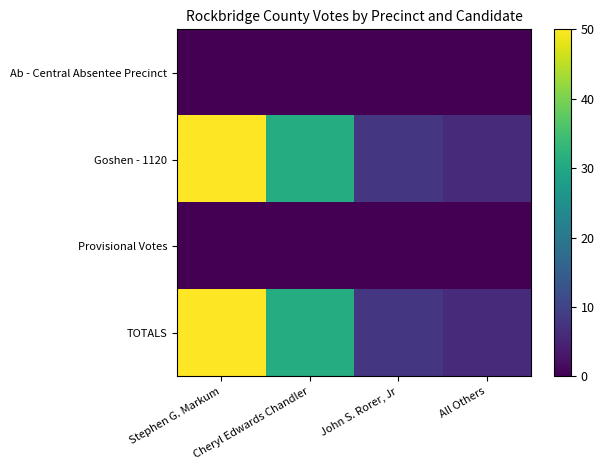

At how many categories does at least one series exceed 28?

2